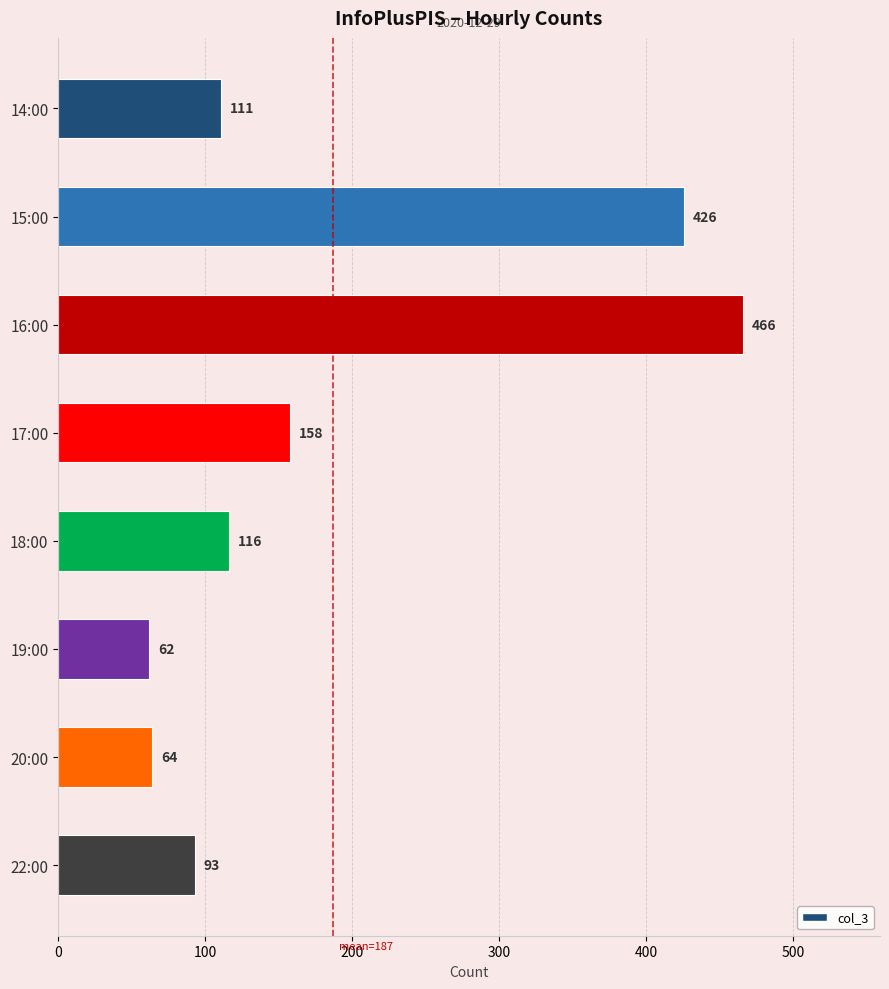

What position from the top is 16:00?

3